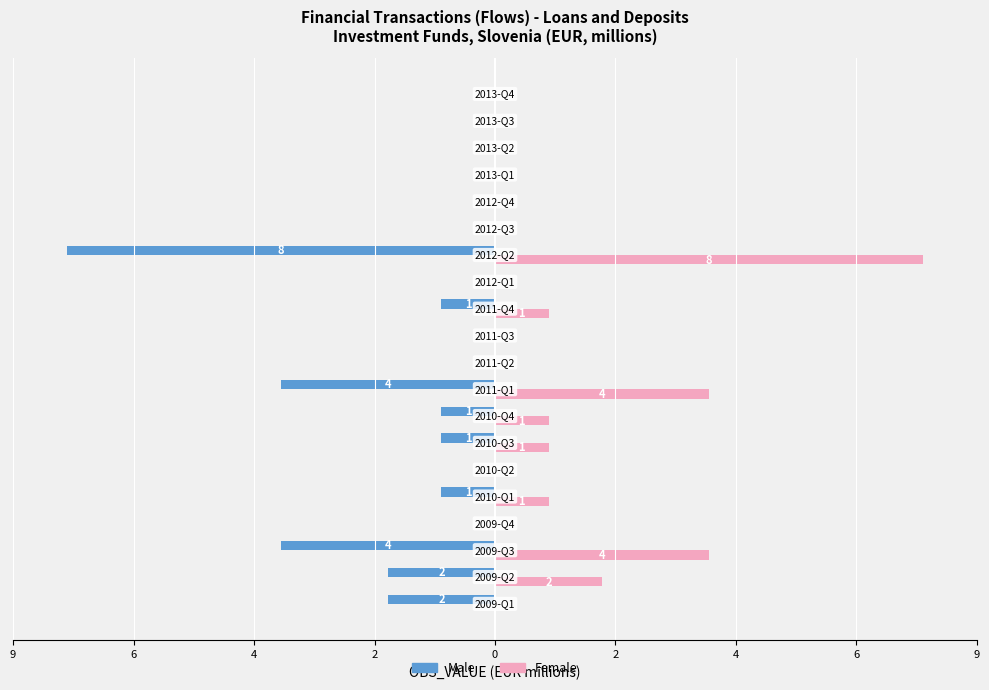

What are all the series names shown in the legend?

Male, Female